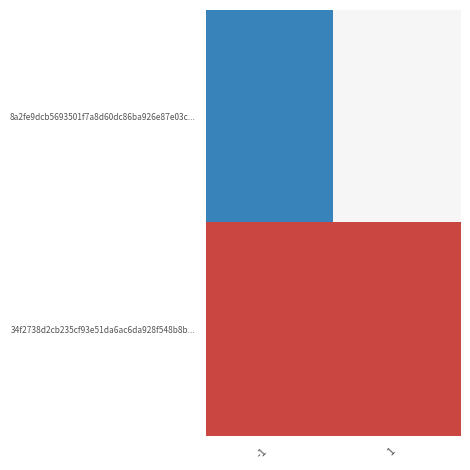

Which series has the widest spread of values?

8a2fe9dcb5693501f7a8d60dc86ba926e87e03c...